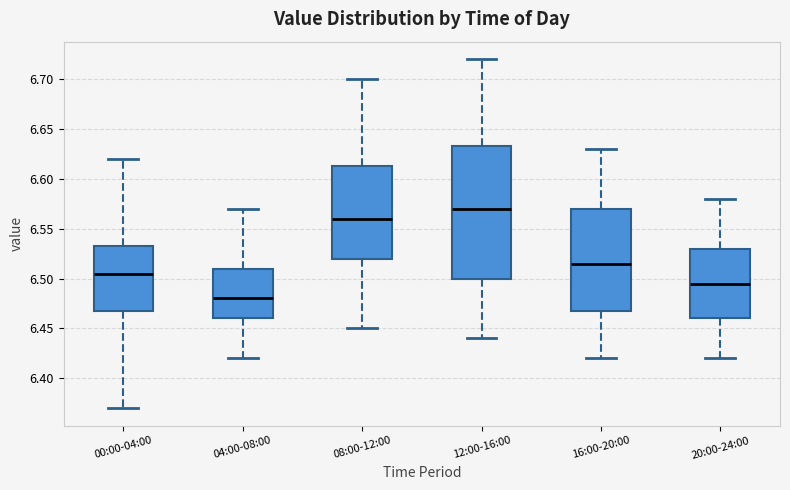

Where does the lower whisker of the box for 16:00-20:00 end on the y-axis? The values are not printed on the chart, so give them approximately, as read against the axis.

6.420